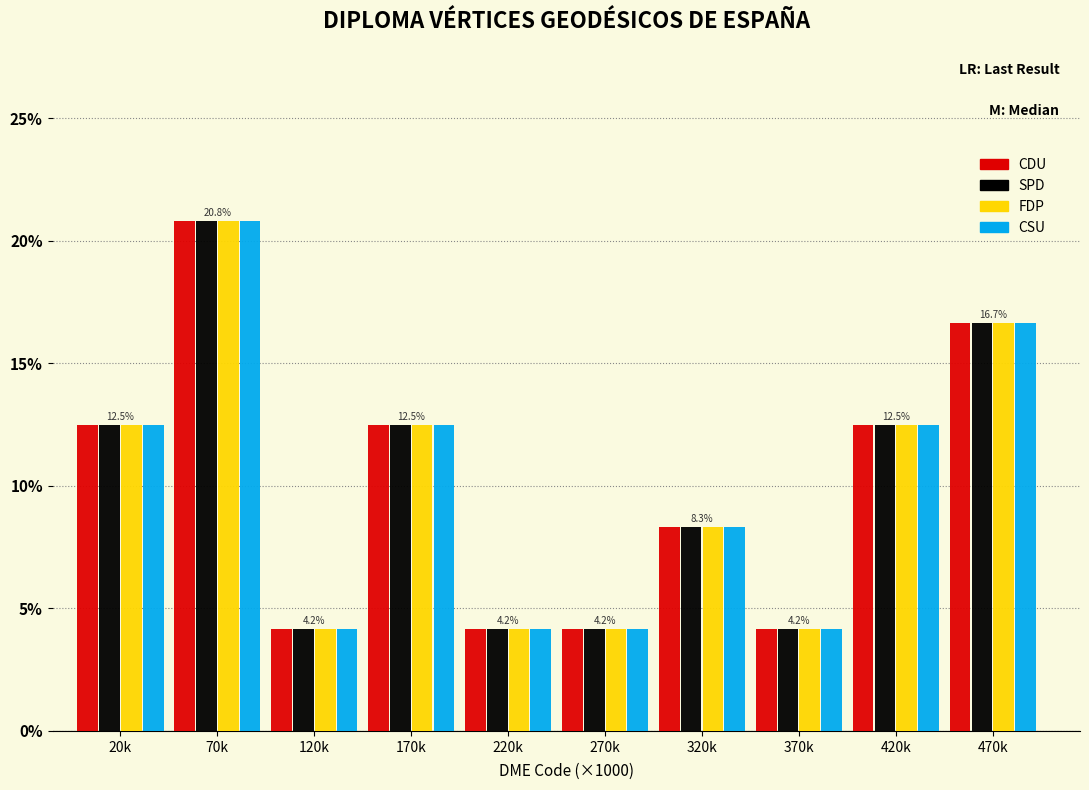

What is the maximum value shown in the chart?

20.8